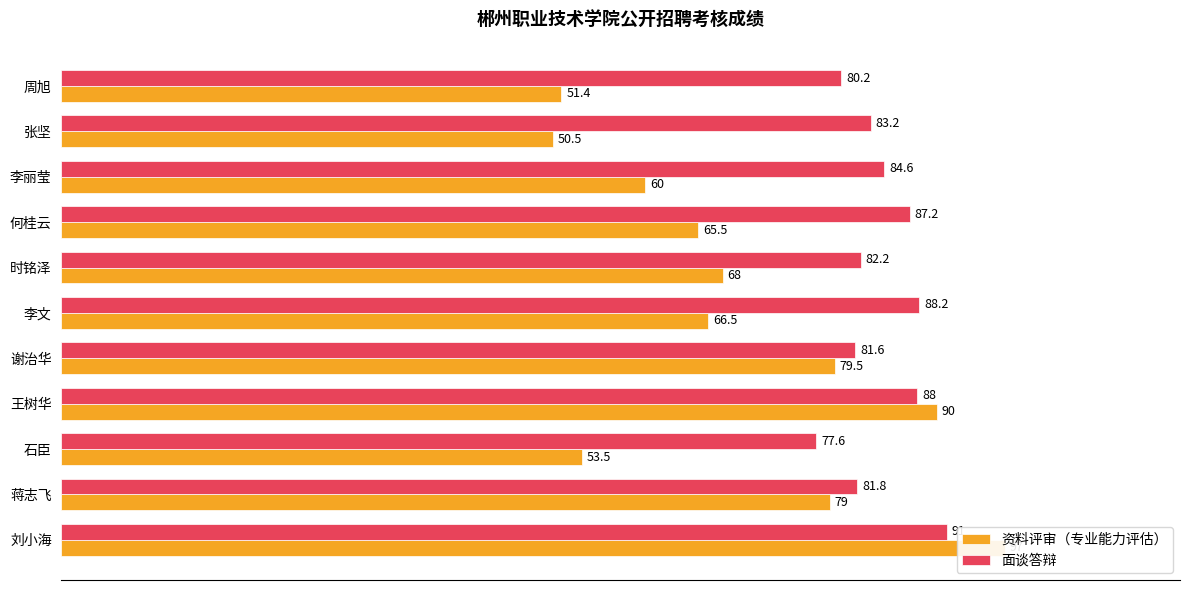

The value of 面谈答辩 at 0 is 91.0. True or false?

True